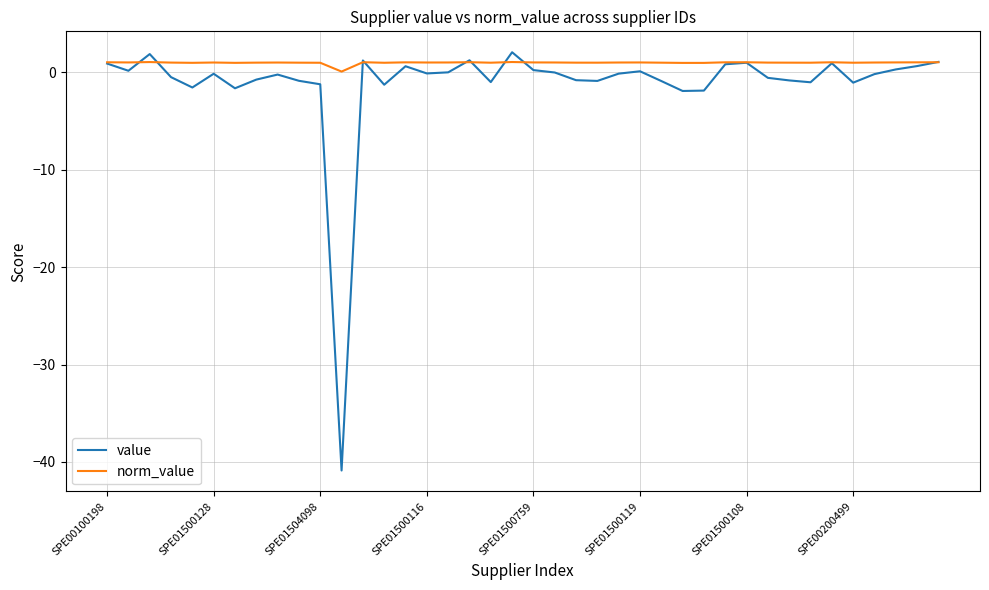

Which series has the largest total across all categories?

norm_value